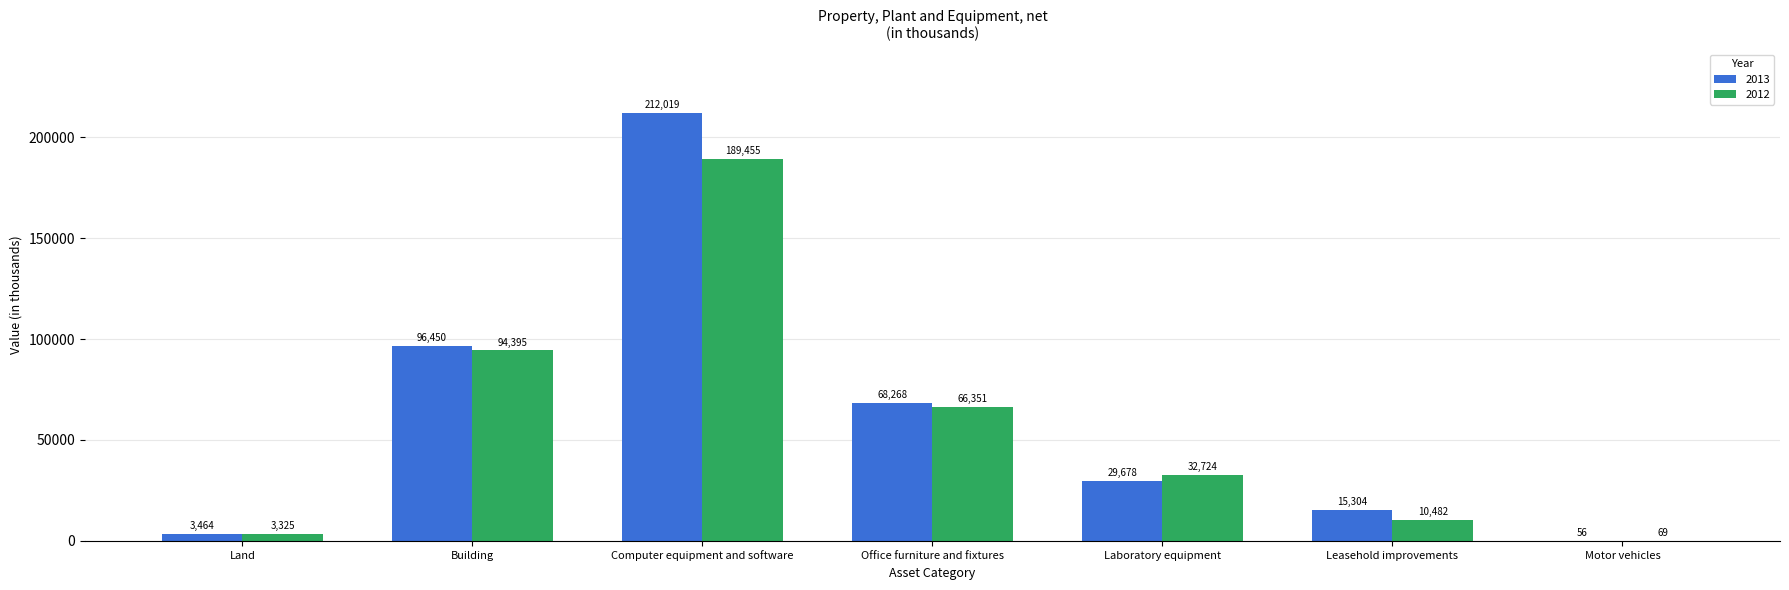

Which label corresponds to the largest value in the chart?

Computer equipment and software